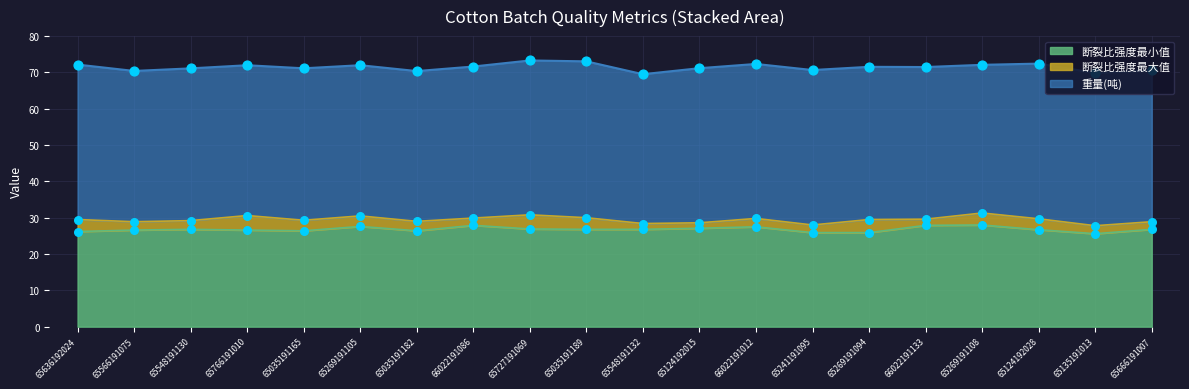

Which series contains the lowest Y value?

断裂比强度最小值